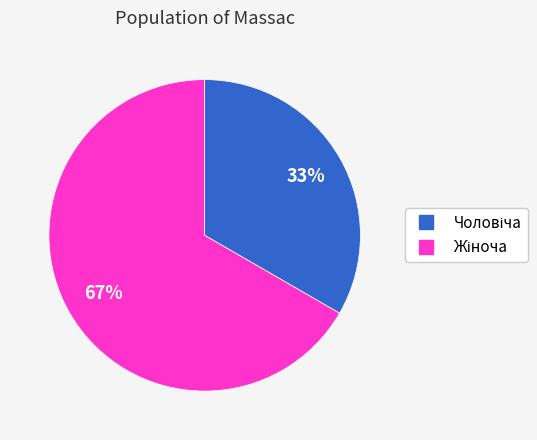

To the nearest percent, what is the average slice percentage?

50%